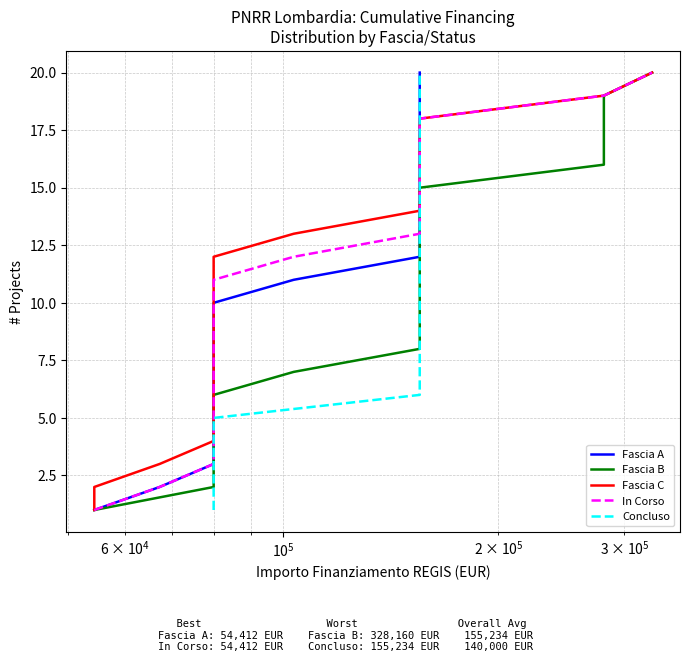

True or false: Fascia A has a value of 22 at 13.

False